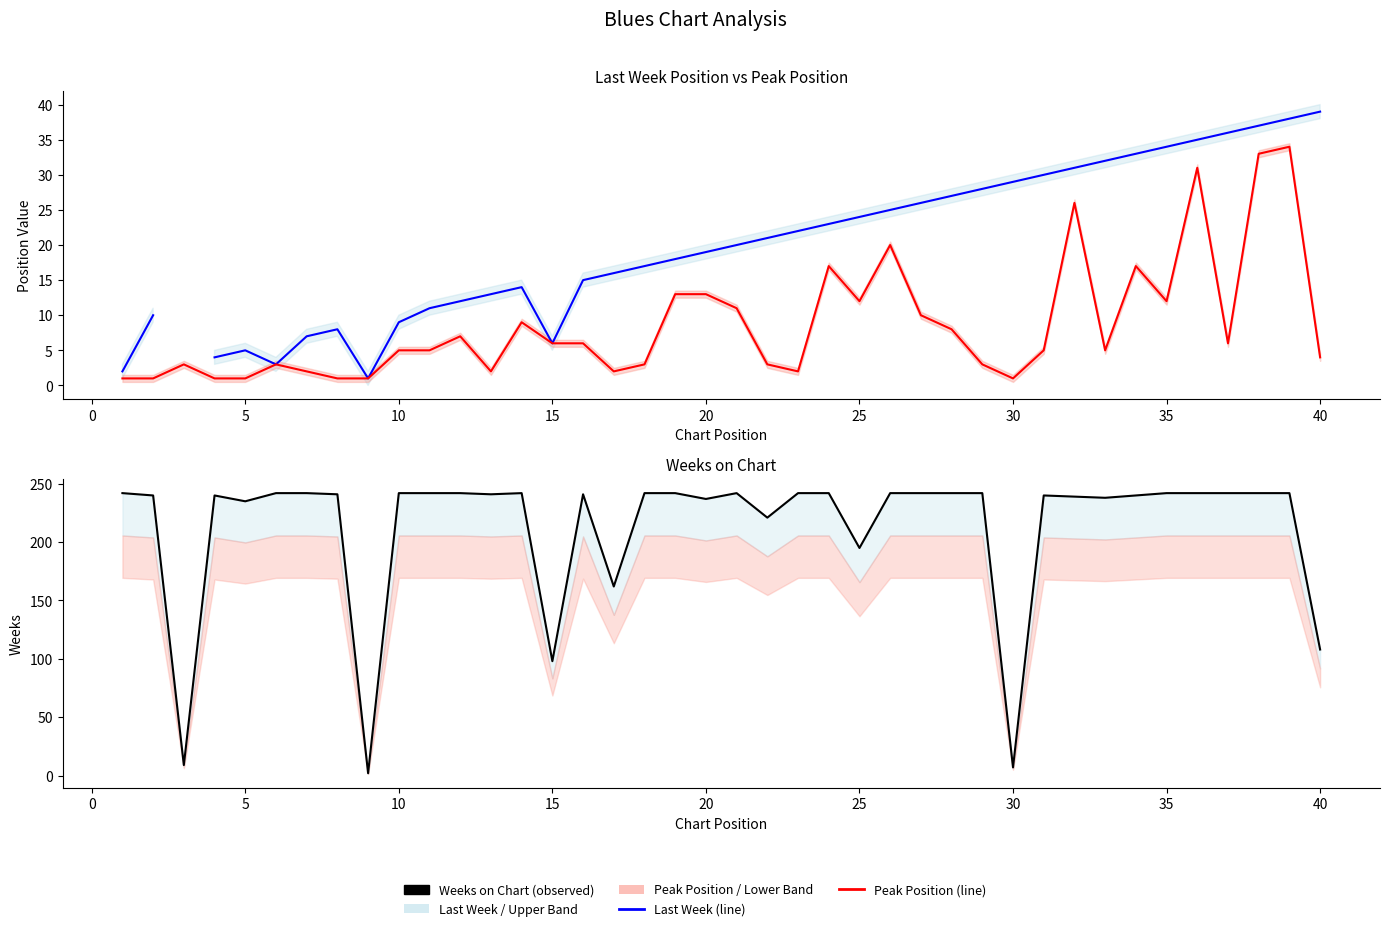

Which series has the largest range (max minus min)?

Weeks on Chart